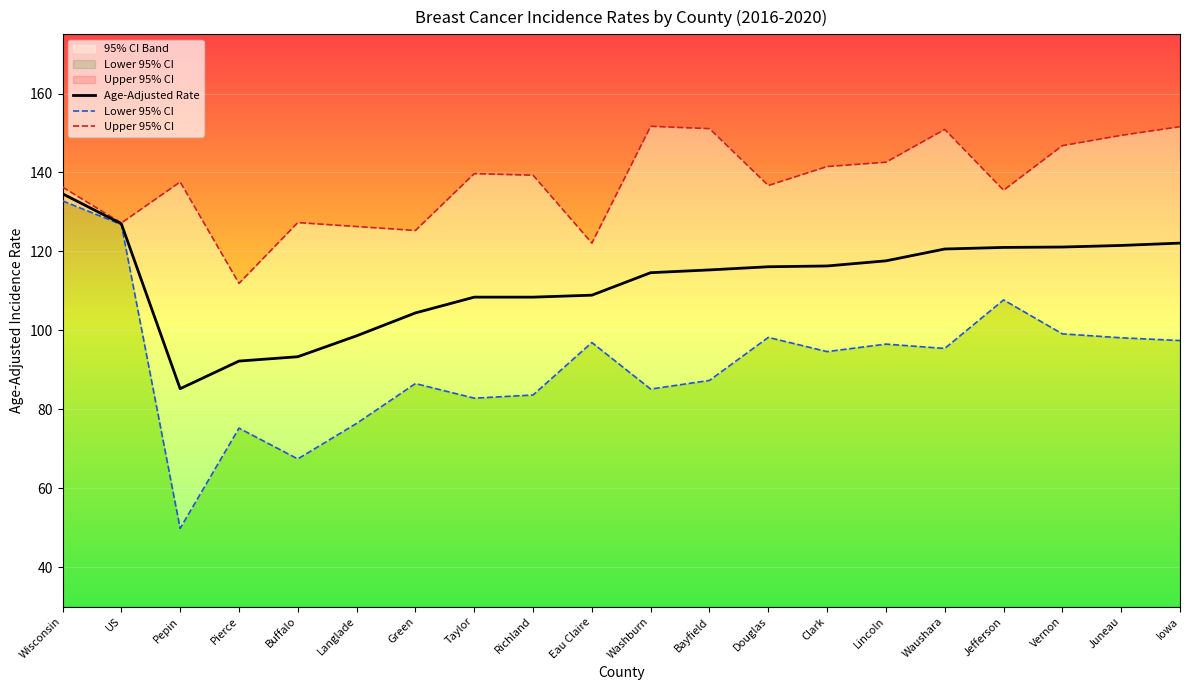

True or false: Age-Adjusted Rate has a value of 93.3 at Buffalo.

True